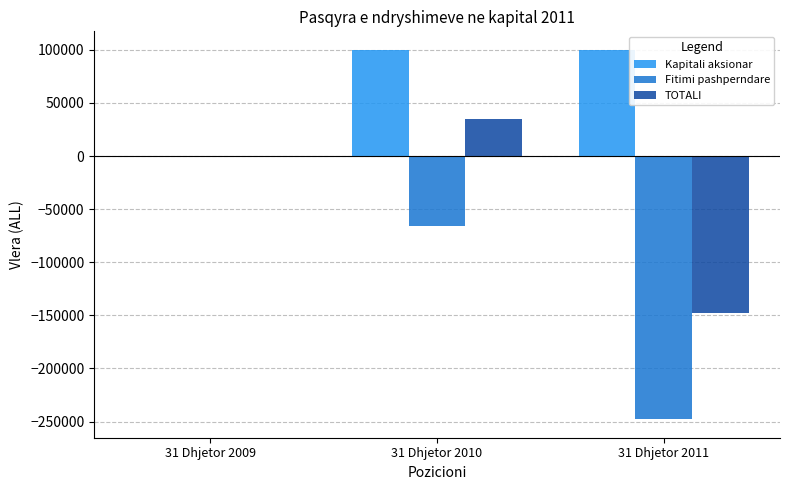

Which series has the largest total across all categories?

Kapitali aksionar